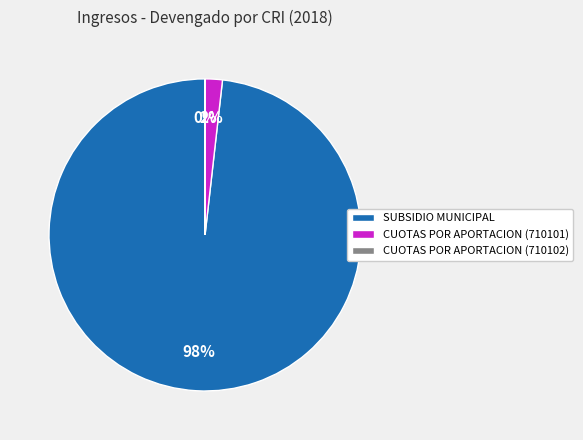

To the nearest percent, what is the average slice percentage?

33%